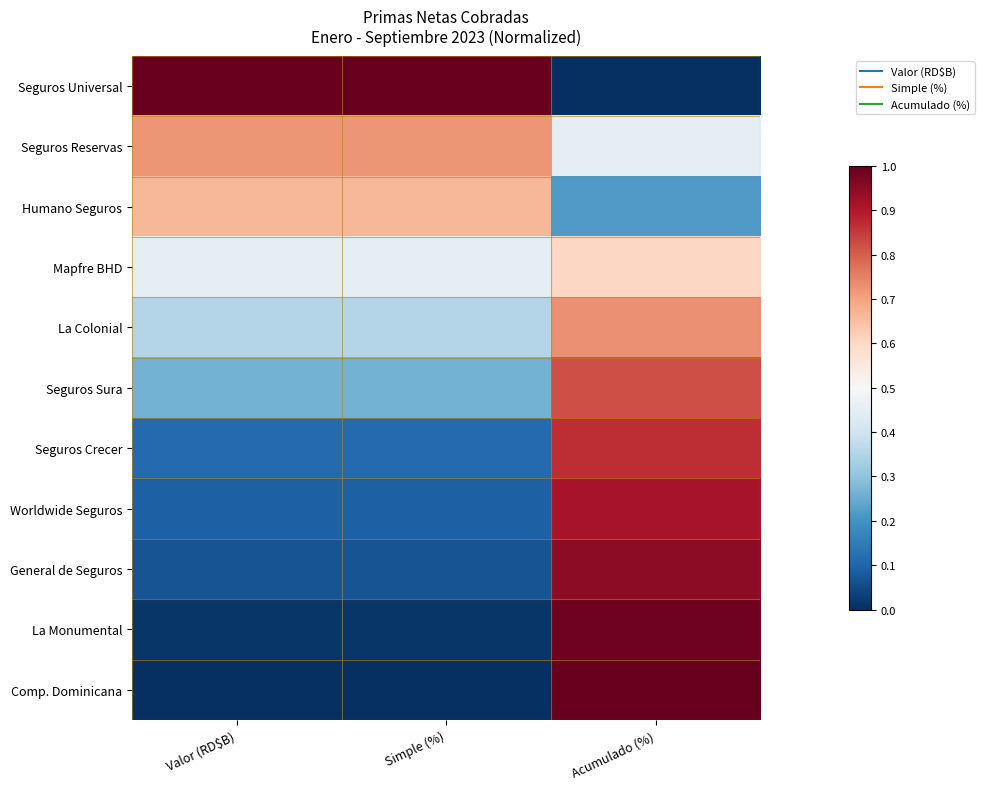

Reading left to right, list all the values displayed in this chart.

Seguros Universal: Valor (RD$B)=1.0	Simple (%)=1.0	Acumulado (%)=0.0
Seguros Reservas: Valor (RD$B)=0.7	Simple (%)=0.7	Acumulado (%)=0.5
Humano Seguros: Valor (RD$B)=0.7	Simple (%)=0.7	Acumulado (%)=0.2
Mapfre BHD: Valor (RD$B)=0.5	Simple (%)=0.5	Acumulado (%)=0.6
La Colonial: Valor (RD$B)=0.4	Simple (%)=0.4	Acumulado (%)=0.7
Seguros Sura: Valor (RD$B)=0.3	Simple (%)=0.3	Acumulado (%)=0.8
Seguros Crecer: Valor (RD$B)=0.1	Simple (%)=0.1	Acumulado (%)=0.9
Worldwide Seguros: Valor (RD$B)=0.1	Simple (%)=0.1	Acumulado (%)=0.9
General de Seguros: Valor (RD$B)=0.1	Simple (%)=0.1	Acumulado (%)=0.9
La Monumental: Valor (RD$B)=0.0	Simple (%)=0.0	Acumulado (%)=1.0
Comp. Dominicana: Valor (RD$B)=0.0	Simple (%)=0.0	Acumulado (%)=1.0